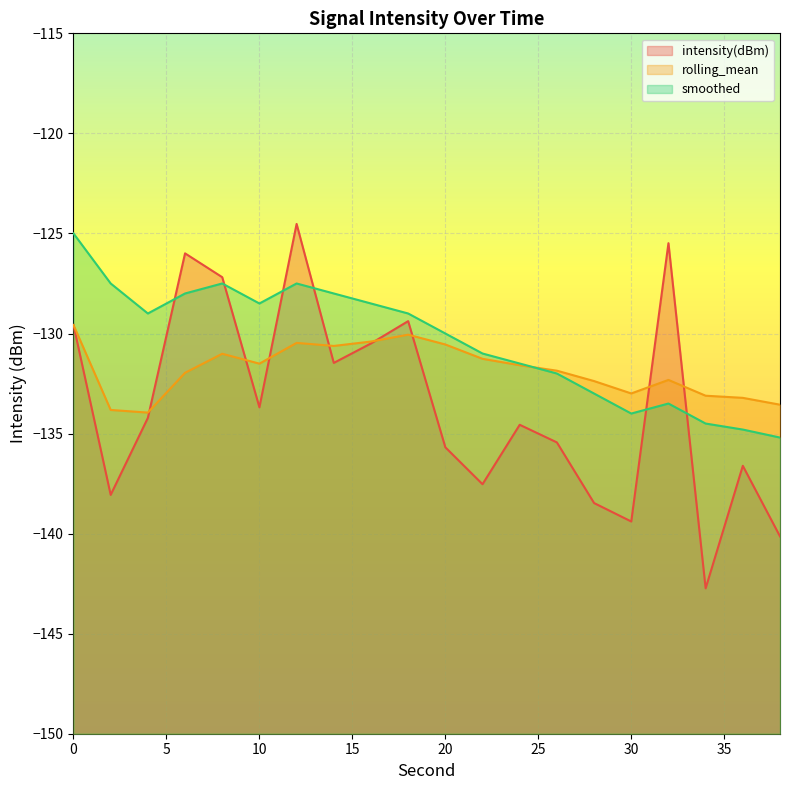

Is the value of rolling_mean at 22 greater than the value of intensity(dBm) at 22?

Yes